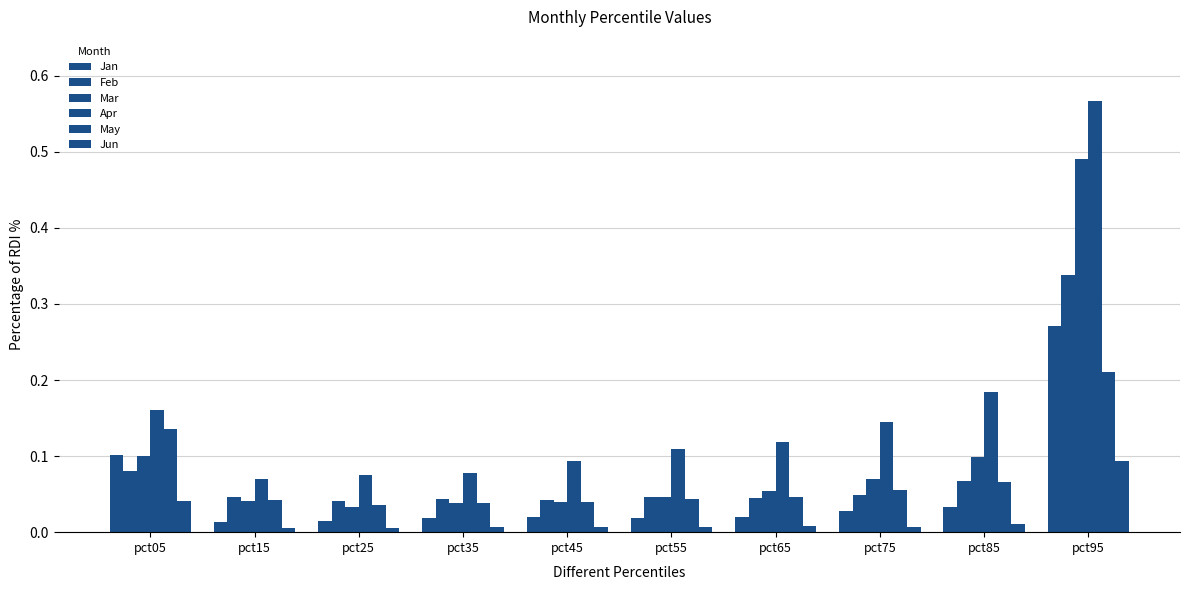

How many bars are there in total?

60